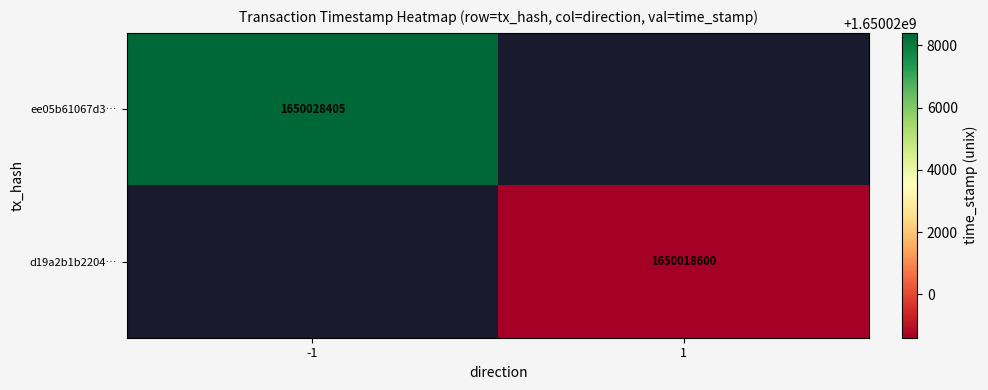

What is the maximum value shown in the chart?

1650028405.0